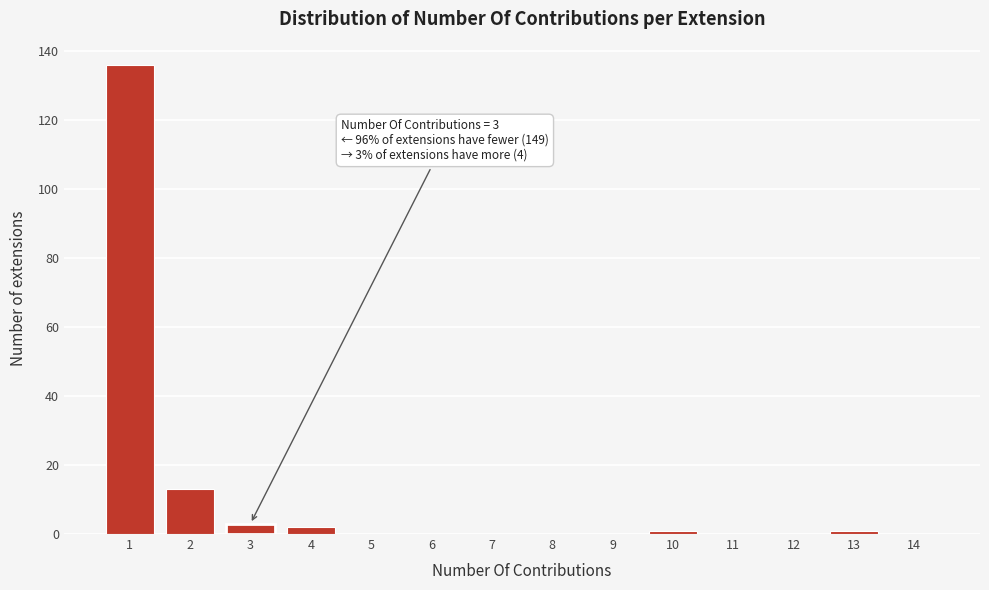

Reading right to left, list all the values displayed in this chart.

14=0	13=1	12=0	11=0	10=1	9=0	8=0	7=0	6=0	5=0	4=2	3=3	2=13	1=136